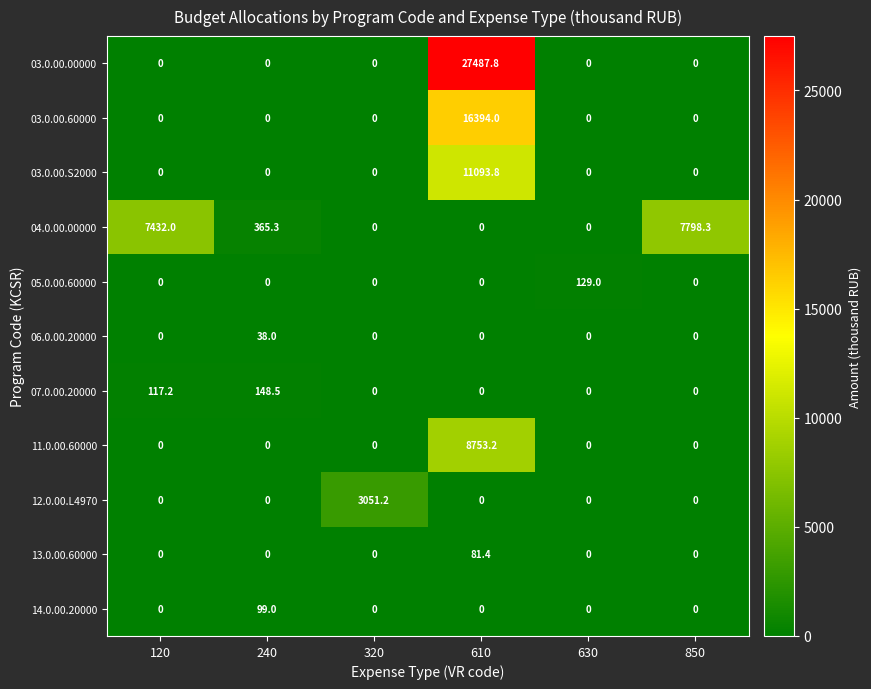

What is the average value of the 04.0.00.00000 series?

2599.3